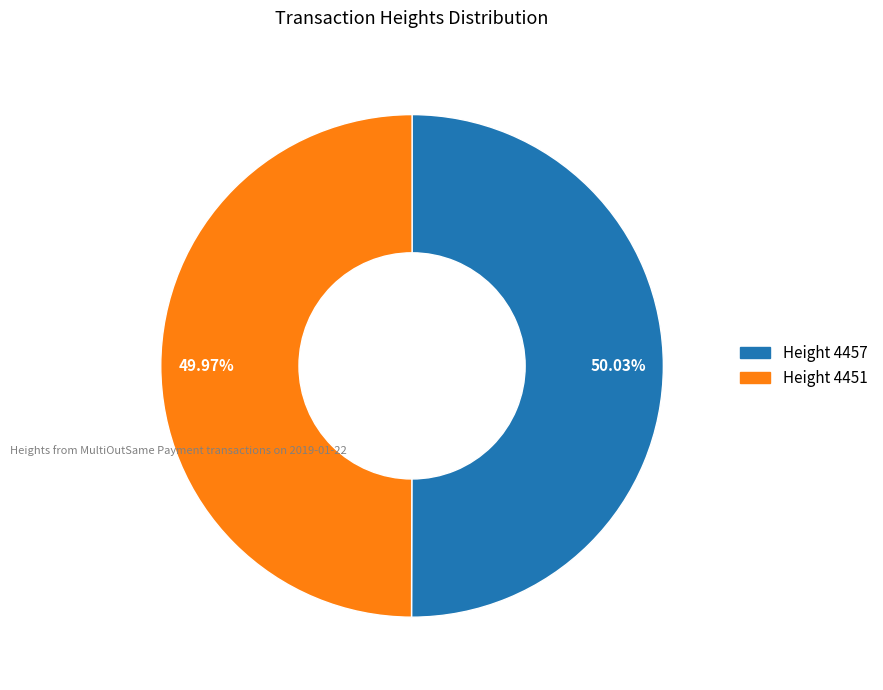

Is there a majority slice in this chart?

Yes